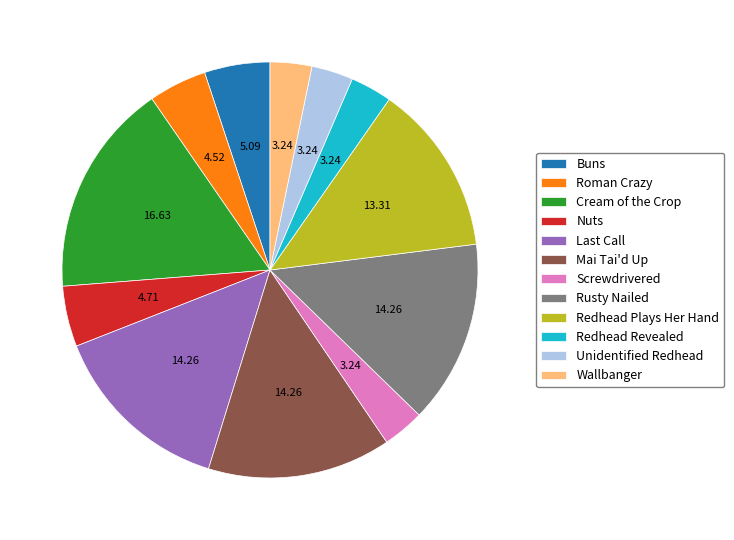

Which slice is the largest?

Cream of the Crop